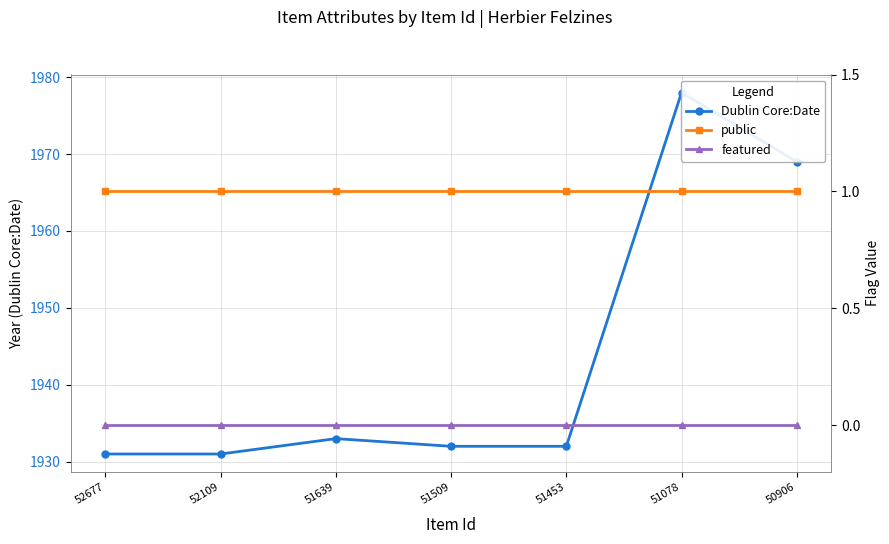

In Dublin Core:Date, how many points are higher than both neighbors (excluding endpoints)?

2